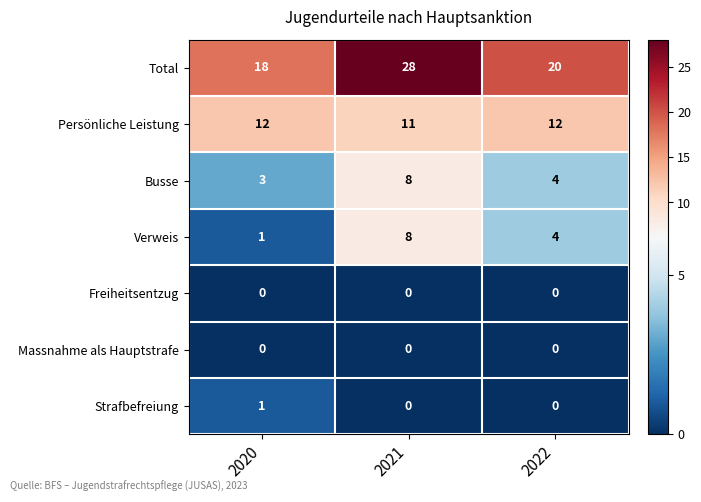

Which category has the lowest value in the Total series?

2020